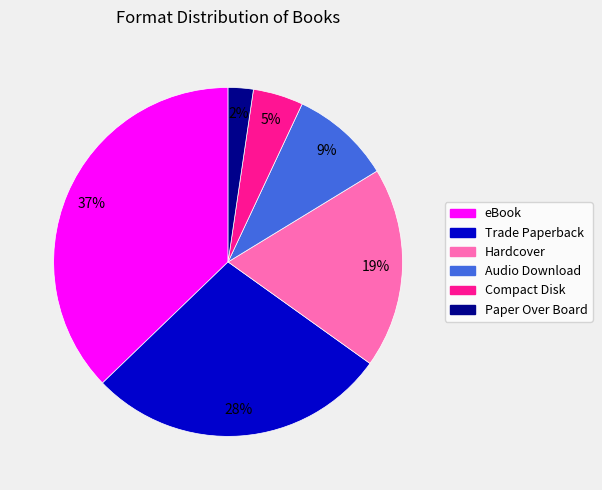

To the nearest percent, what portion does Hardcover represent?

19%